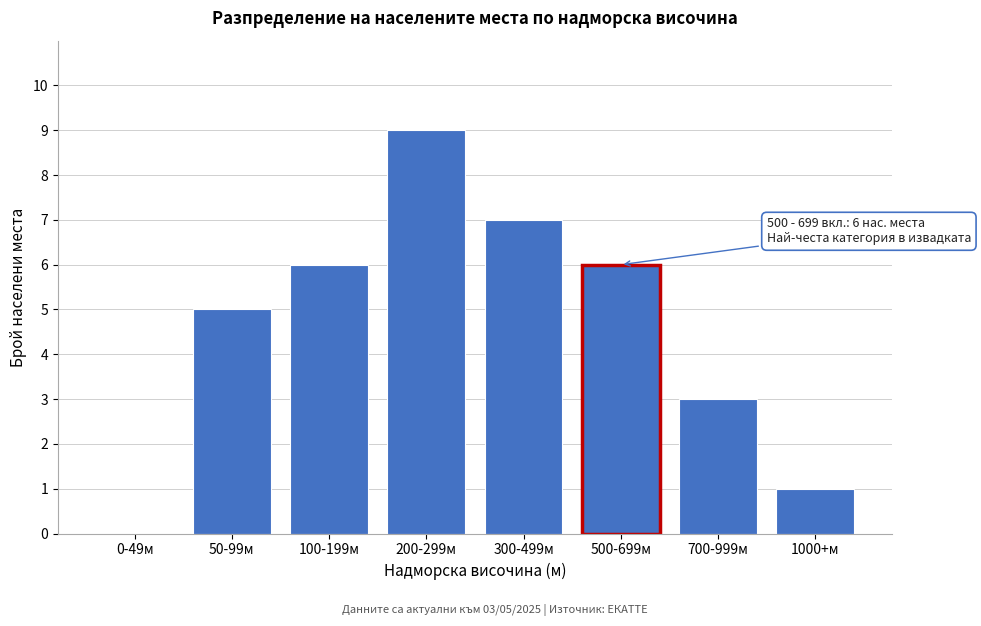

Reading right to left, what are all the values shown in this chart?

1000+м=1	700-999м=3	500-699м=6	300-499м=7	200-299м=9	100-199м=6	50-99м=5	0-49м=0